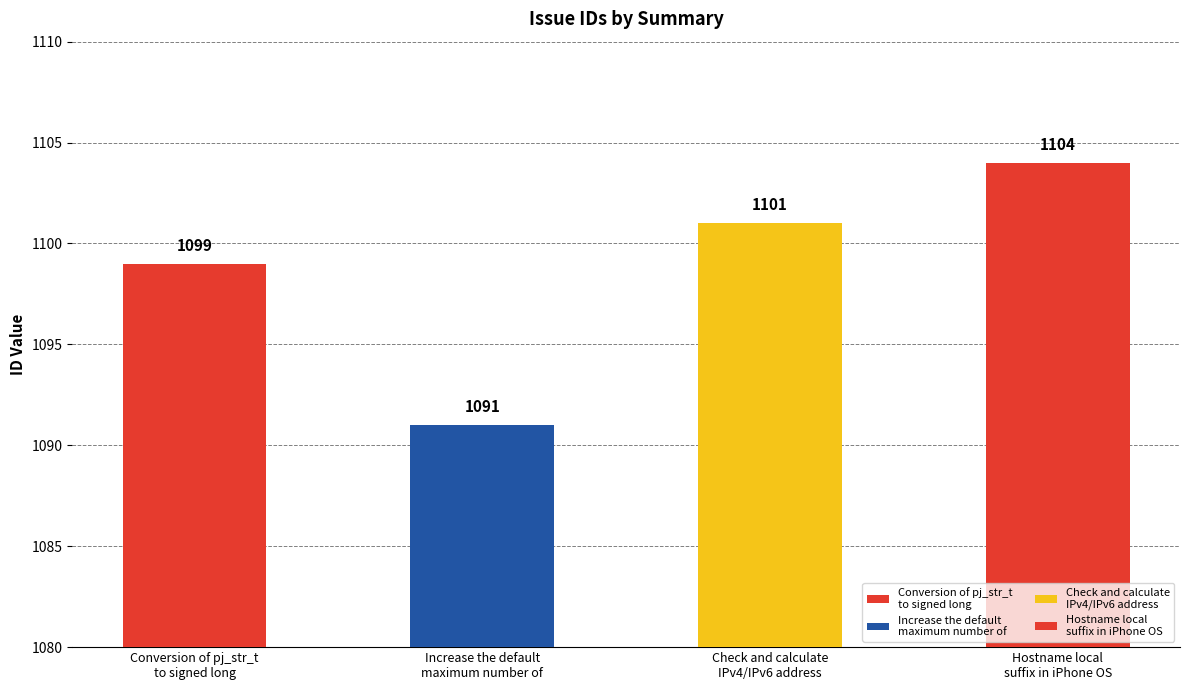

List the labels in order of value, largest first.

Hostname local
suffix in iPhone OS, Check and calculate
IPv4/IPv6 address, Conversion of pj_str_t
to signed long, Increase the default
maximum number of